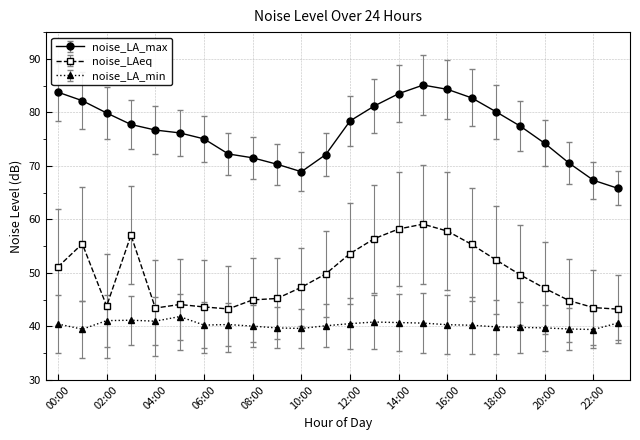

What is the sum of all noise_LA_max values?

1837.0